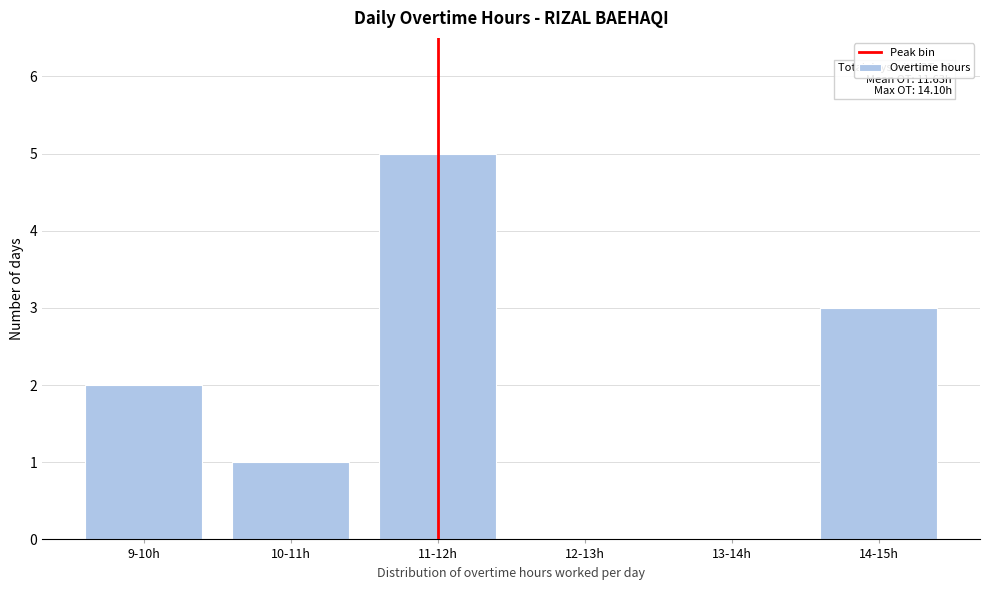

Reading left to right, extract all data points from this chart.

9-10h=2	10-11h=1	11-12h=5	12-13h=0	13-14h=0	14-15h=3